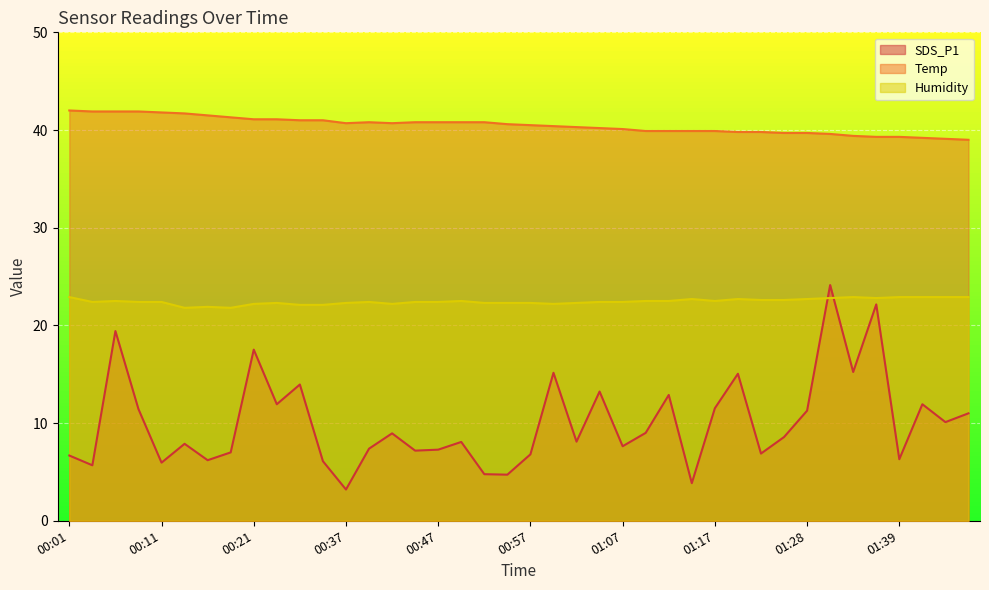

At which category is the sum across all series the highest?

01:31